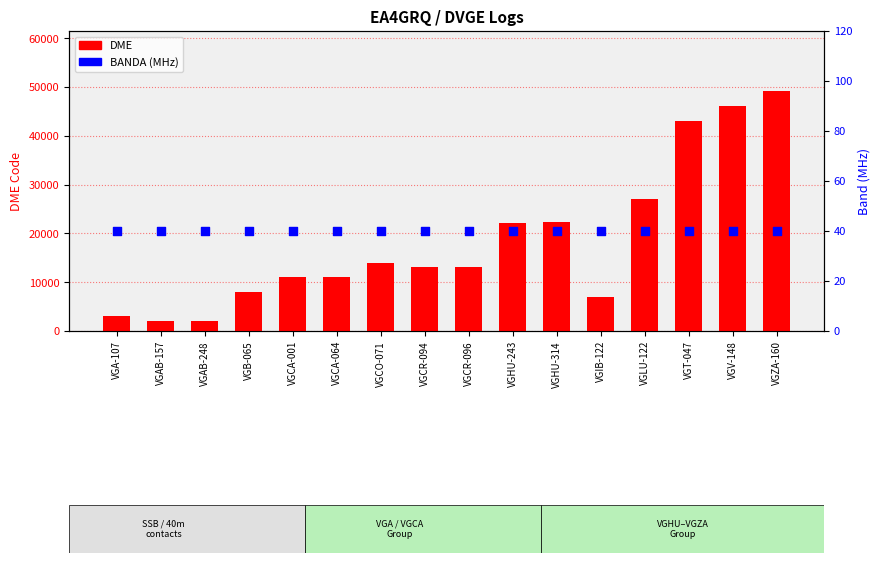

Which series contains the lowest Y value?

BANDA